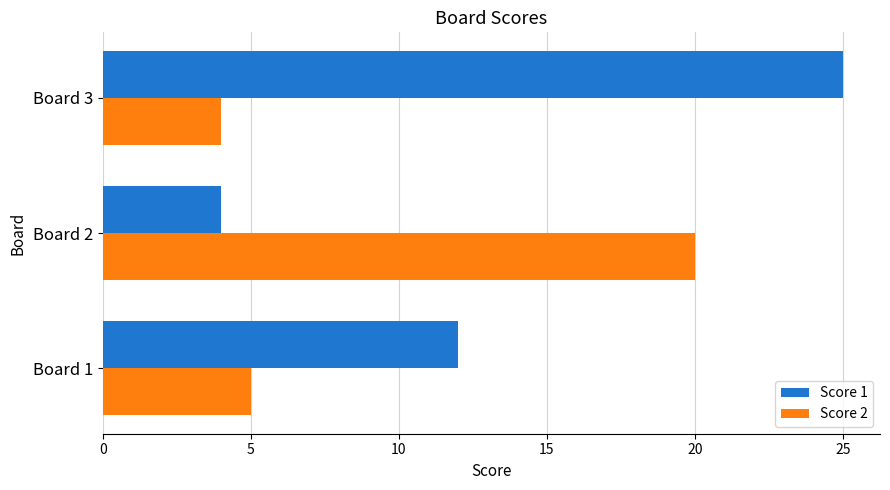

How many values in the Score 2 series are below 5?

1